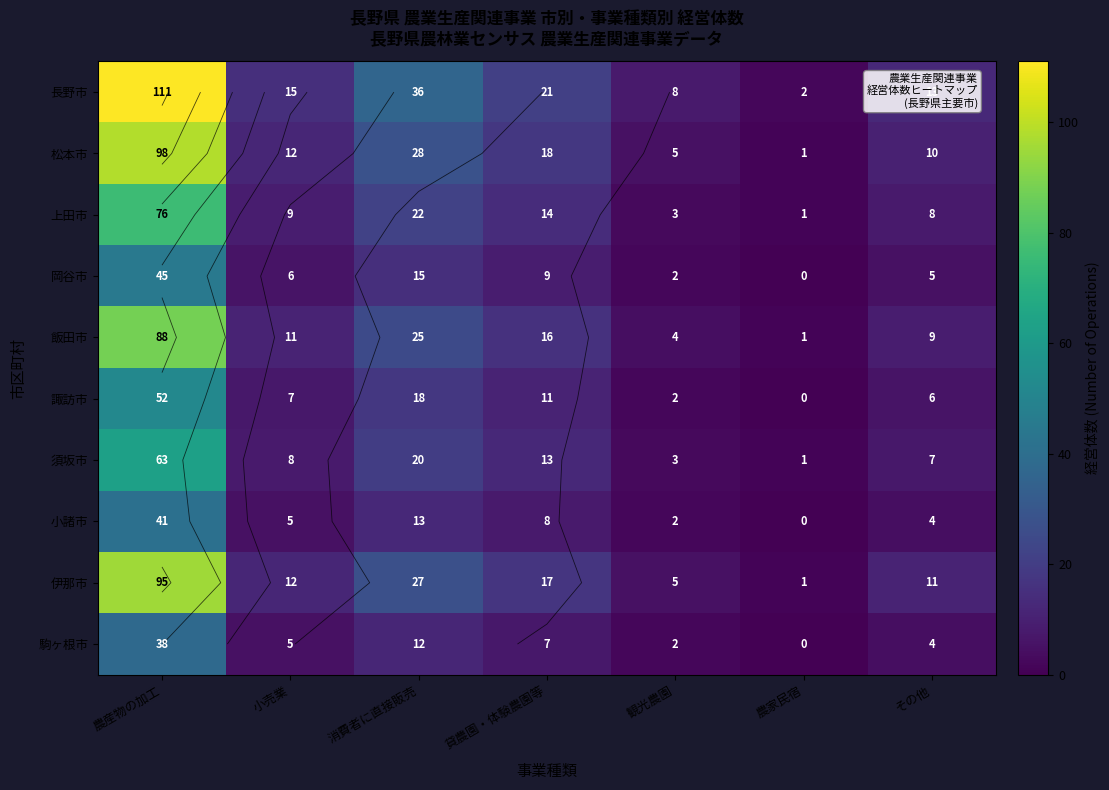

Which category has the lowest value in the 飯田市 series?

農家民宿